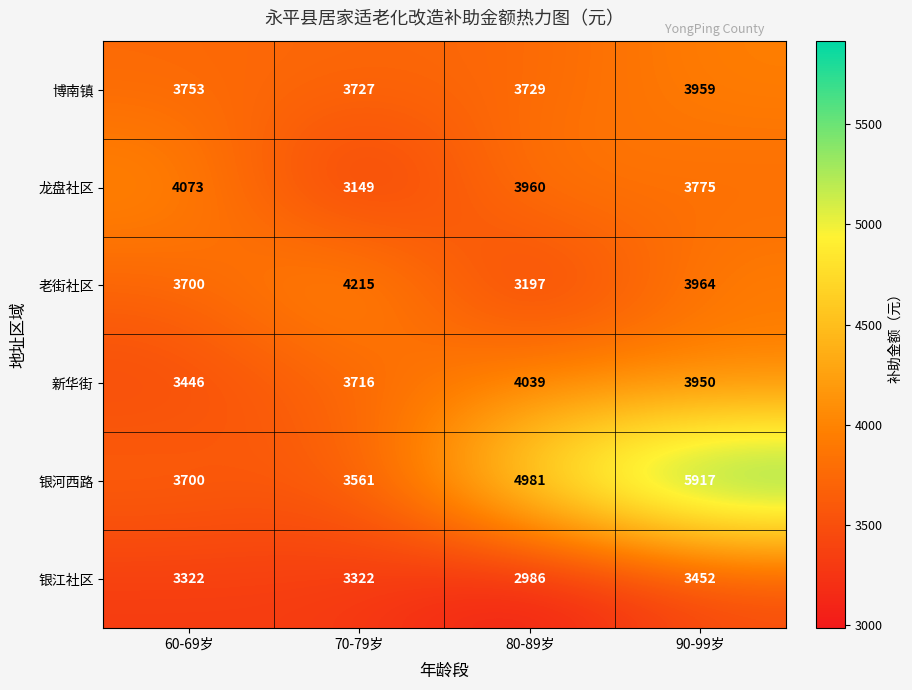

What is the difference between the 新华街 values at 80-89岁 and 70-79岁?

323